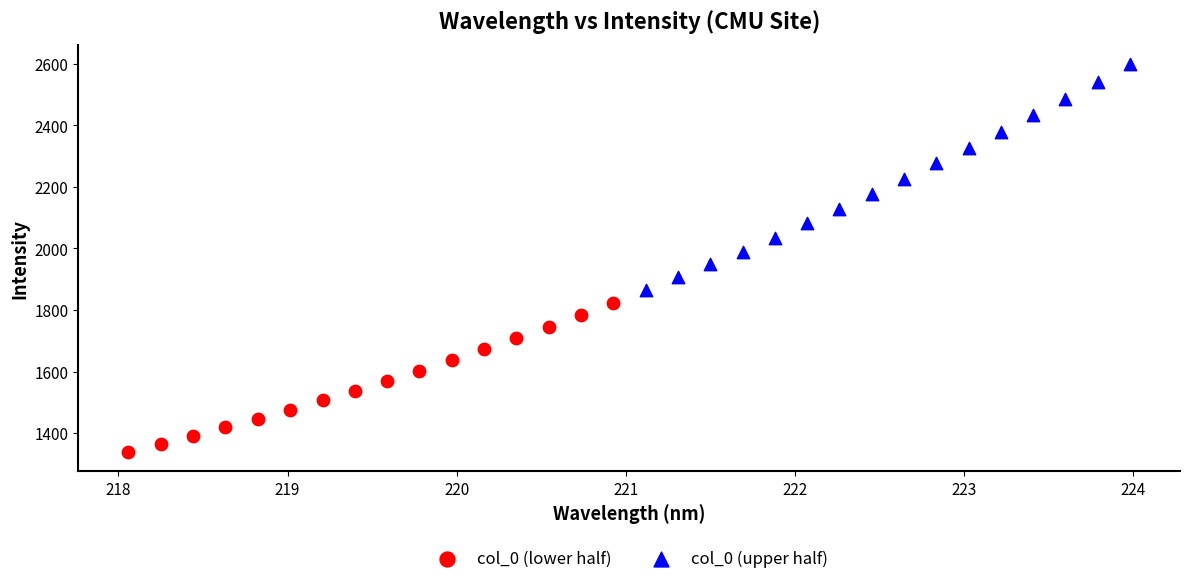

Which series reaches the maximum Y coordinate?

col_0 (upper half)